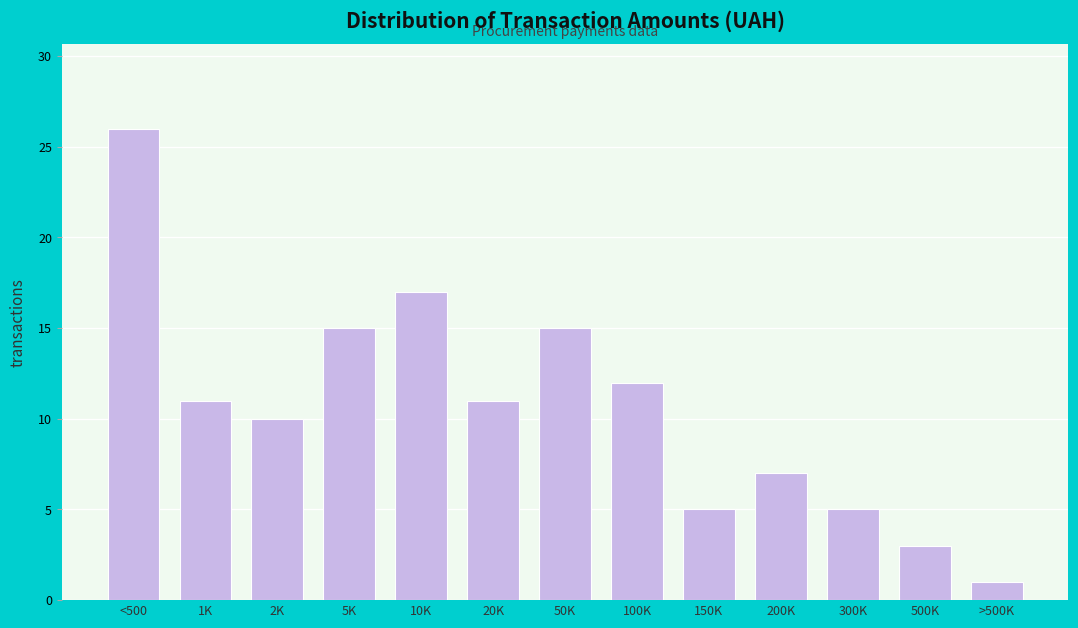

Reading left to right, list all the values displayed in this chart.

<500=26	1K=11	2K=10	5K=15	10K=17	20K=11	50K=15	100K=12	150K=5	200K=7	300K=5	500K=3	>500K=1